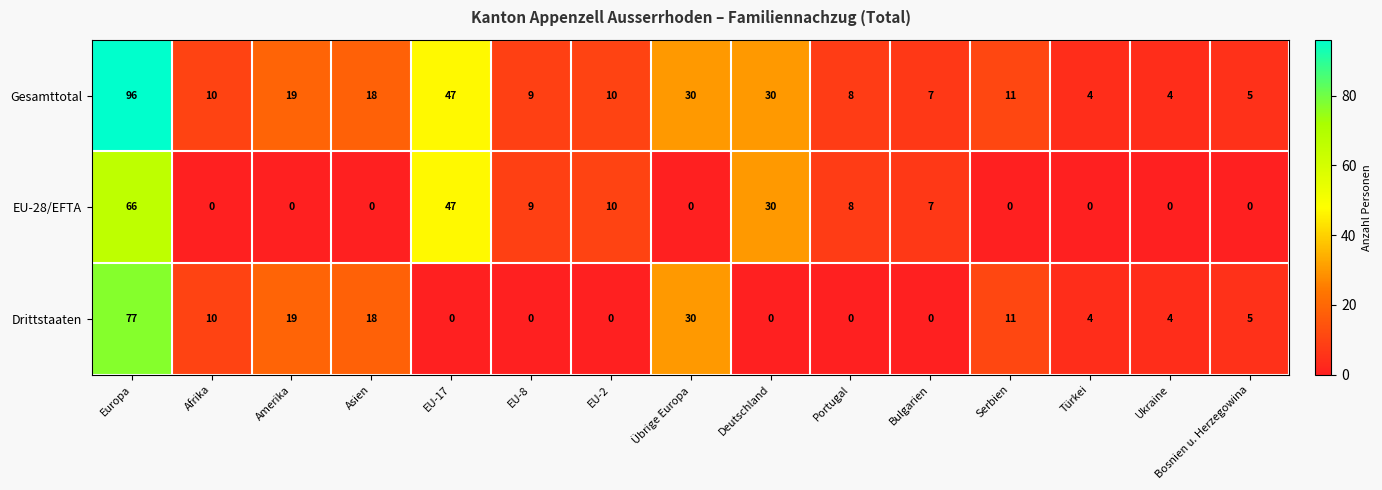

What is the total value across all series at Türkei?

8